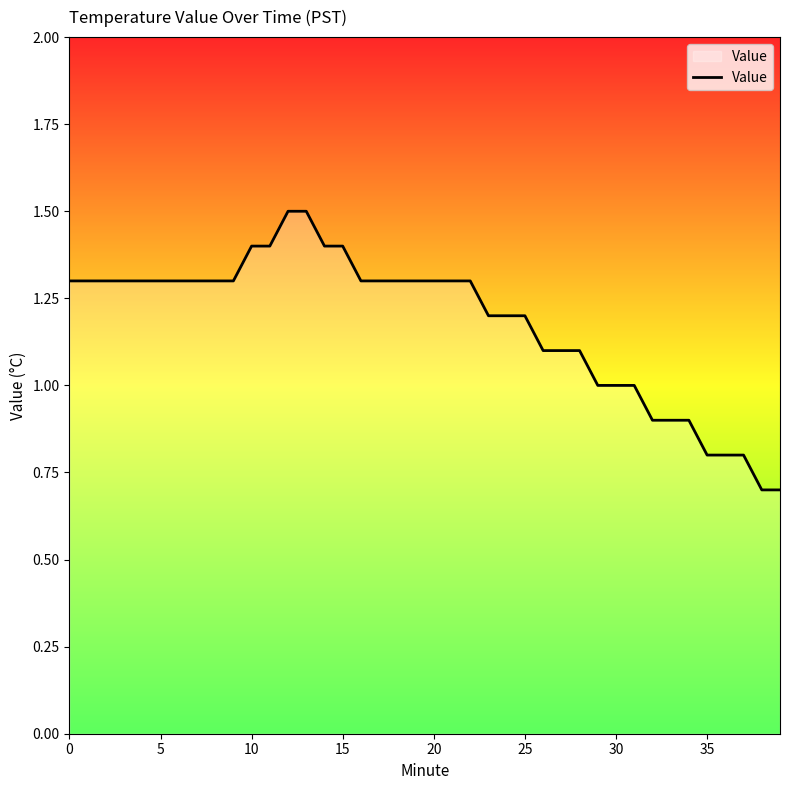

Is this an area chart (filled region under the line)?

No